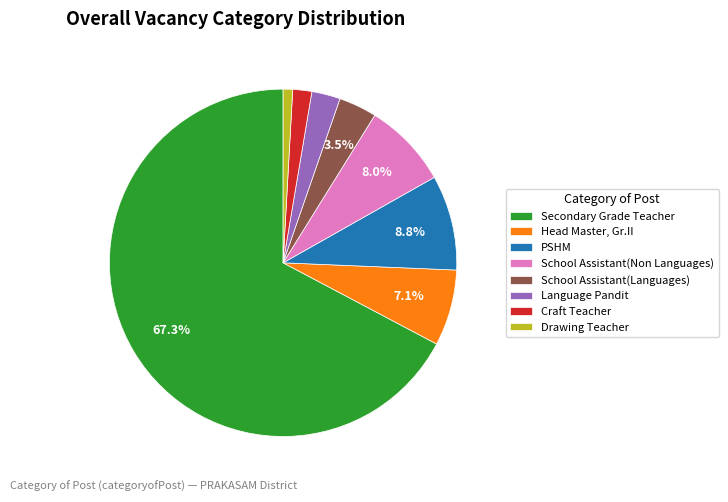

What is the ratio of the value at Language Pandit to the value at Craft Teacher?

1.5